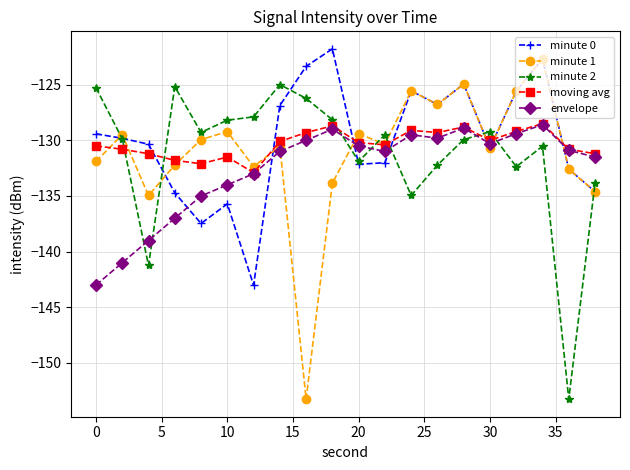

True or false: envelope has more than 2 interior local peaks.

True